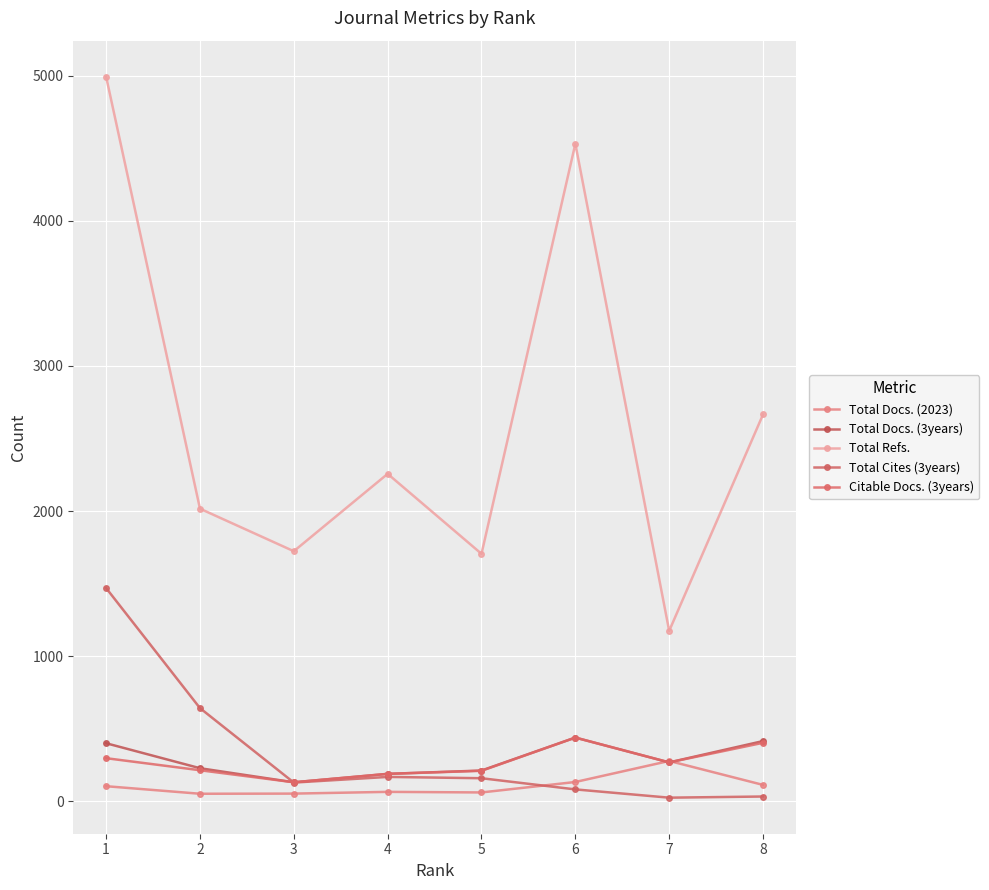

Which series has the widest spread of values?

Total Refs.